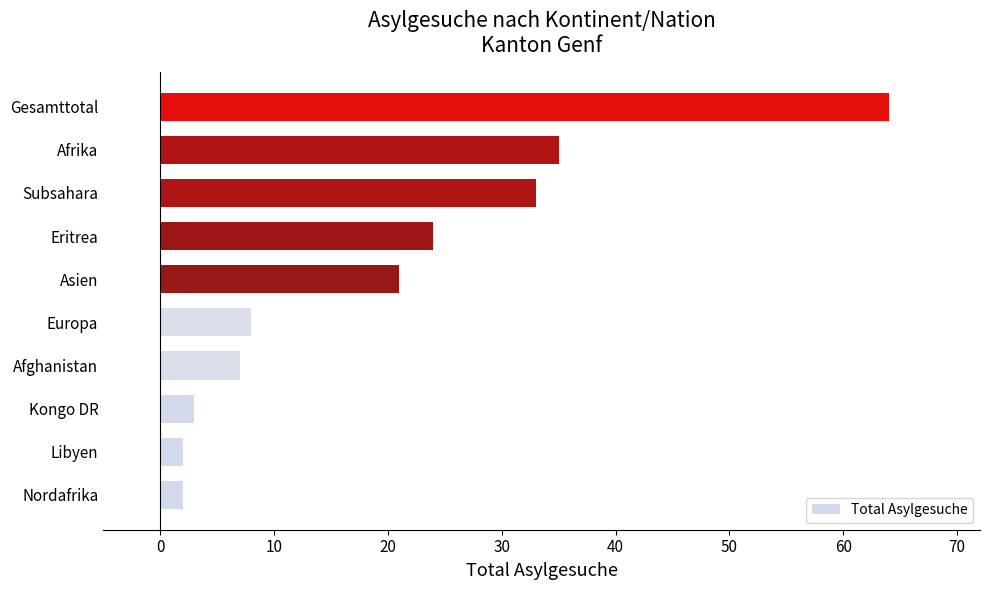

What is the approximate value at Gesamttotal?

64